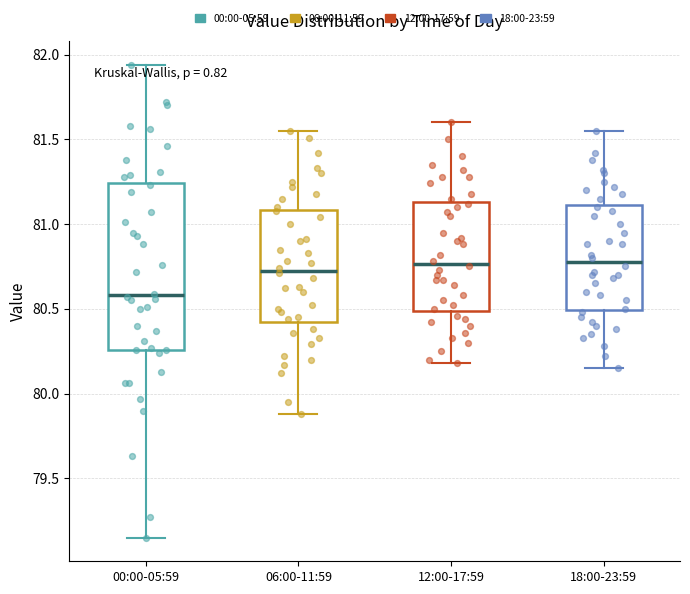

Reading left to right, read every box against the y-axis: the position of its median line, the range the box covers, and the ends of its whiskers. The values are not printed on the chart, so give them approximately, as read against the axis.

00:00-05:59: median 80.60, box 80.25 to 81.25, whiskers 79.15 to 81.95
06:00-11:59: median 80.75, box 80.45 to 81.10, whiskers 79.90 to 81.55
12:00-17:59: median 80.75, box 80.50 to 81.15, whiskers 80.20 to 81.60
18:00-23:59: median 80.80, box 80.50 to 81.10, whiskers 80.15 to 81.55